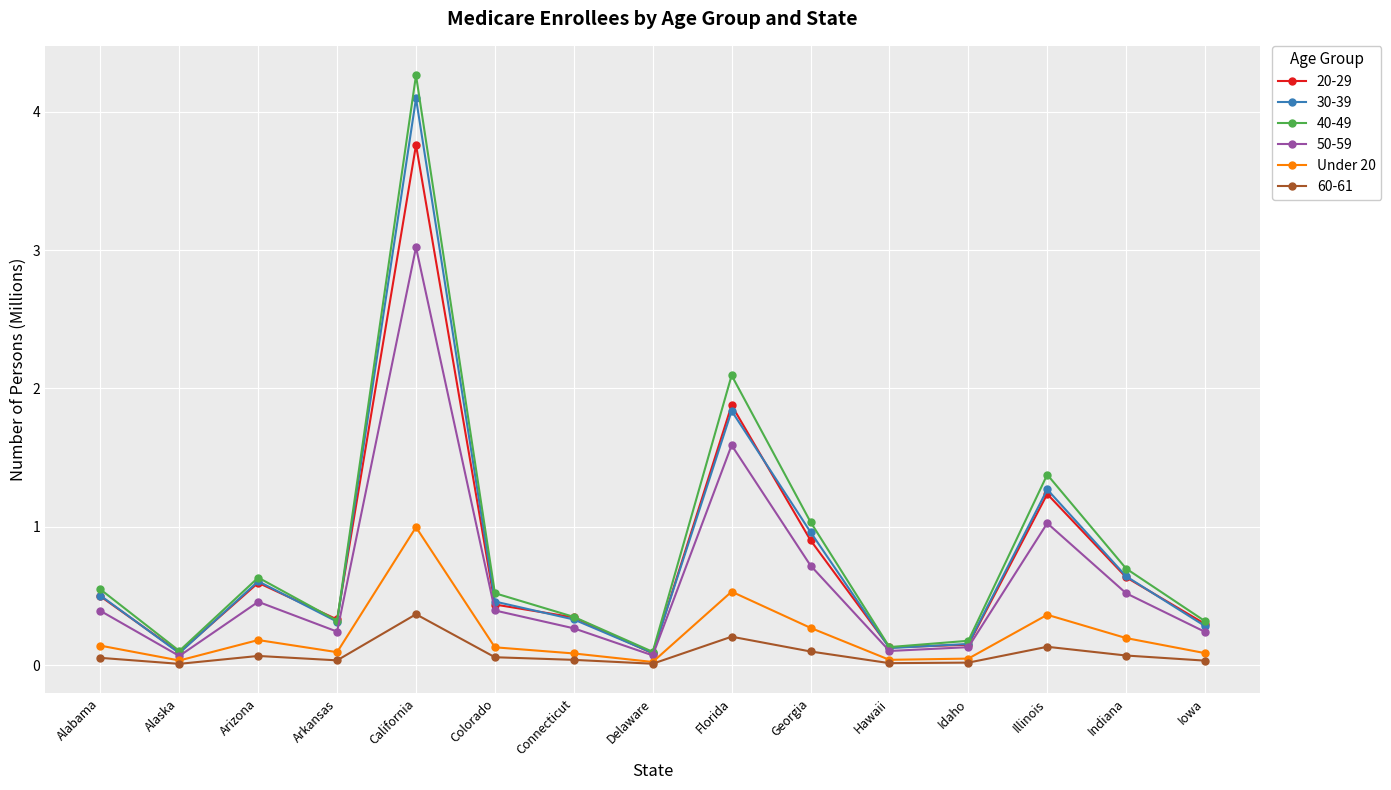

Does the chart have visible grid lines?

Yes